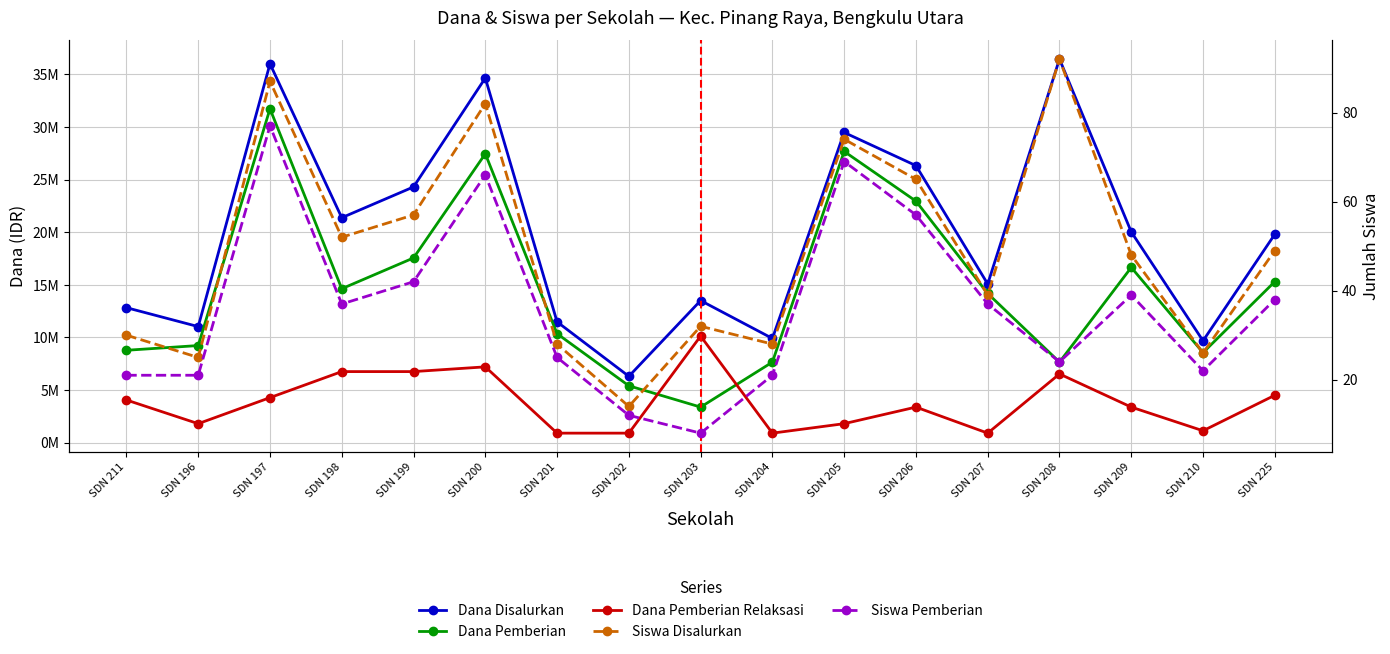

At how many categories does at least one series exceed 1577343?

17